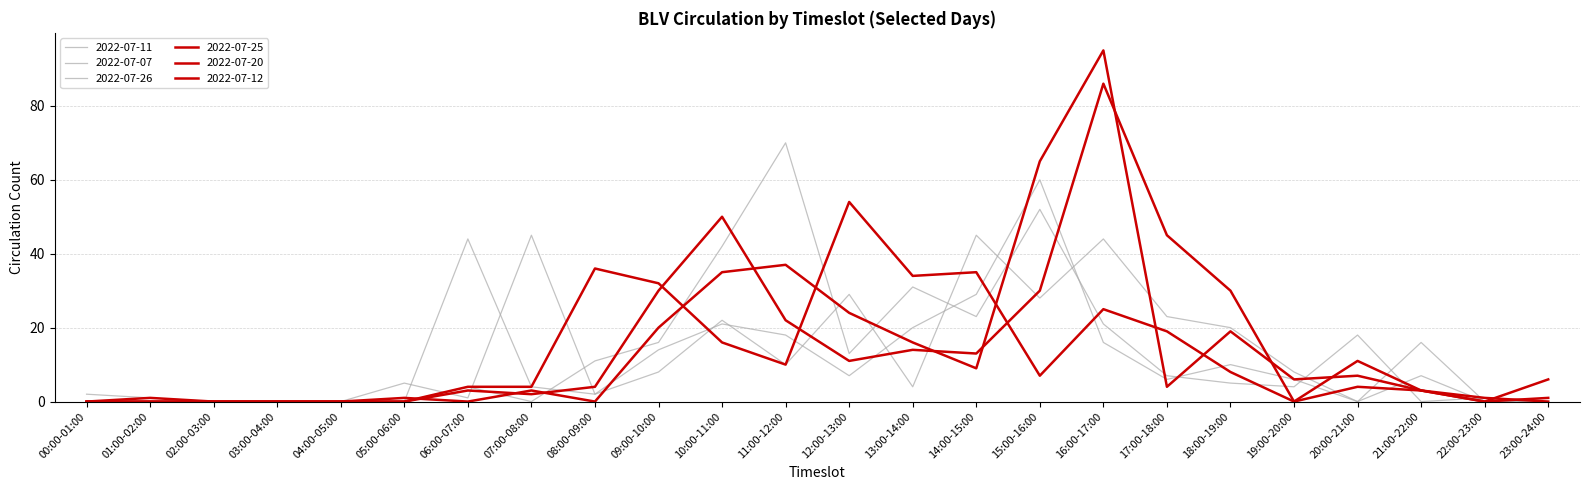

Is this an area chart (filled region under the line)?

No